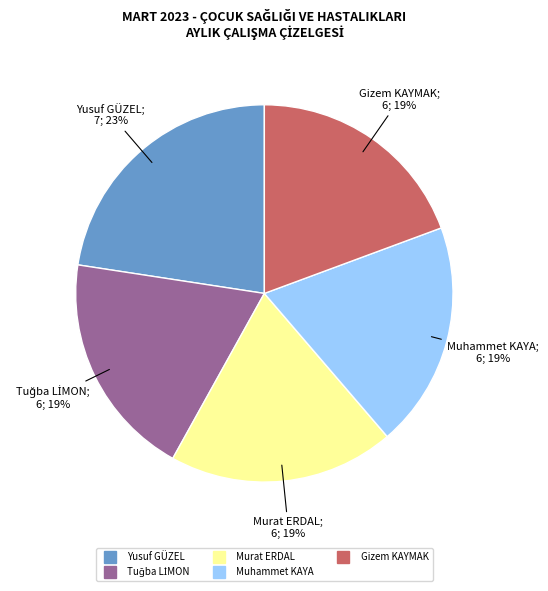

How many slices are in this pie chart?

5